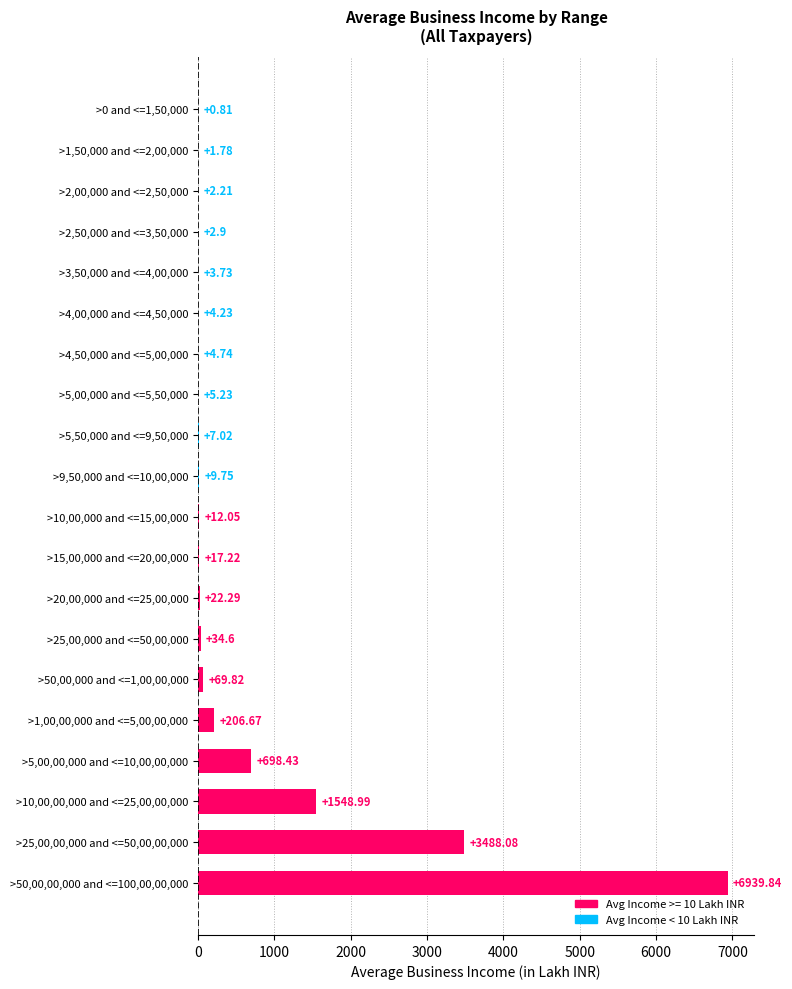

What is the sum of the values at >15,00,000 and <=20,00,000 and >2,00,000 and <=2,50,000?

19.4